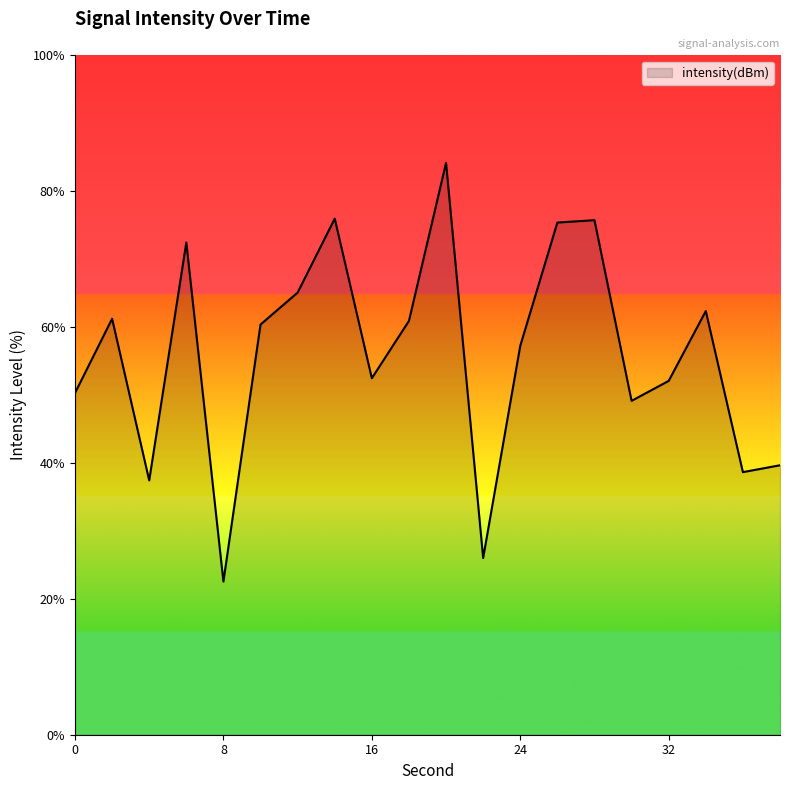

What is the difference between the maximum and minimum values?

61.6